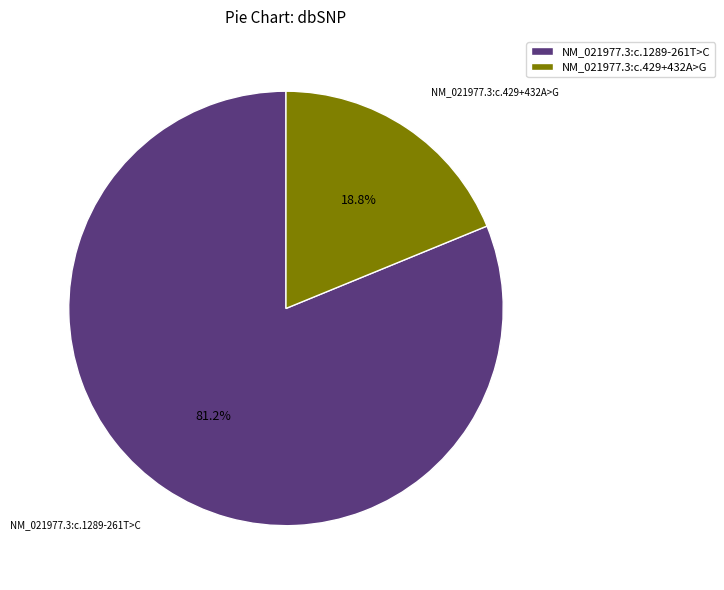

Which category has the smallest portion of the pie?

NM_021977.3:c.429+432A>G